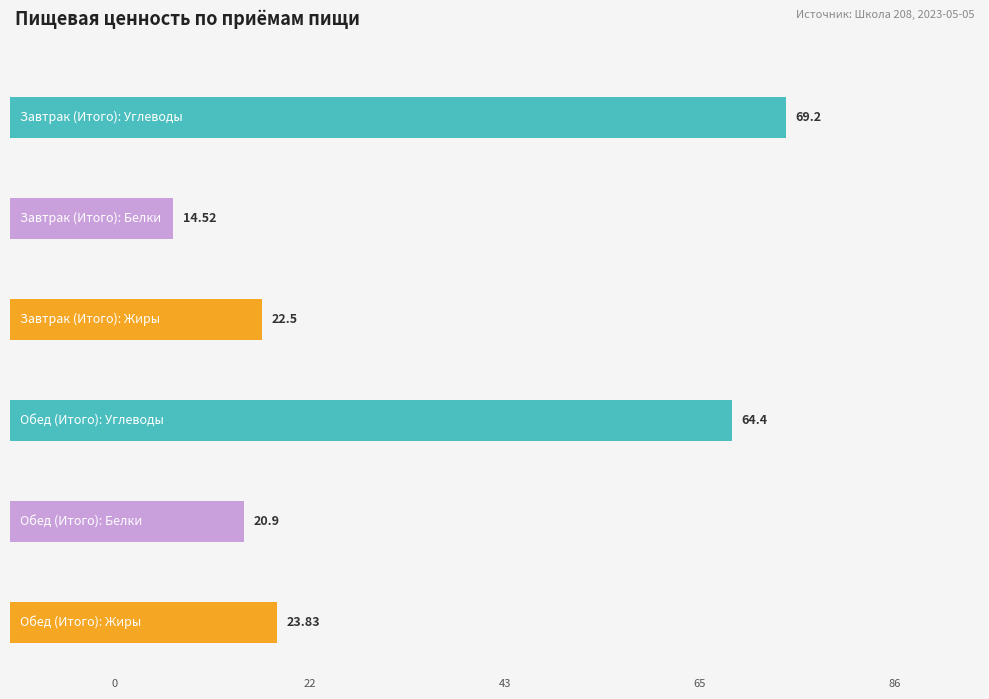

What position from the left is Обед (Итого)?

2